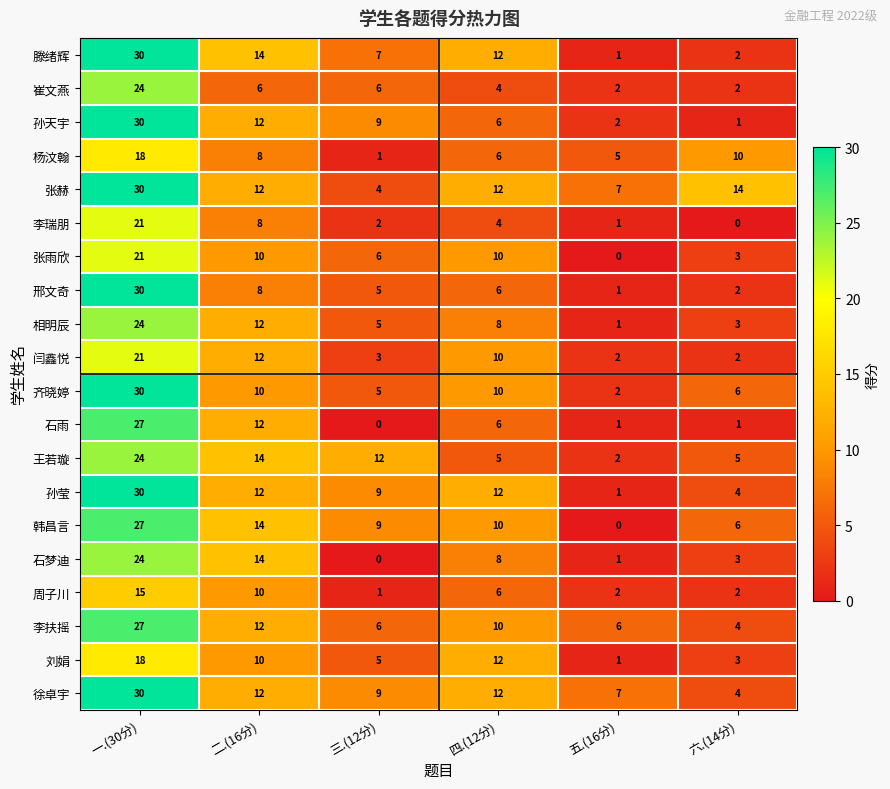

What is the sum of all 石梦迪 values?

50